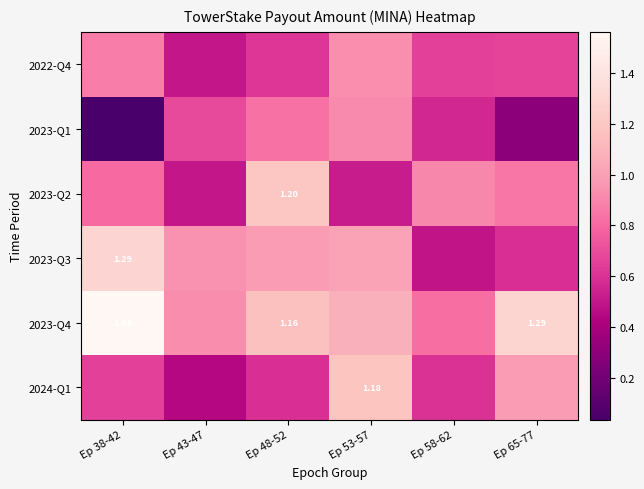

What is the difference between the second highest and minimum values in the 2022-Q4 series?

0.4